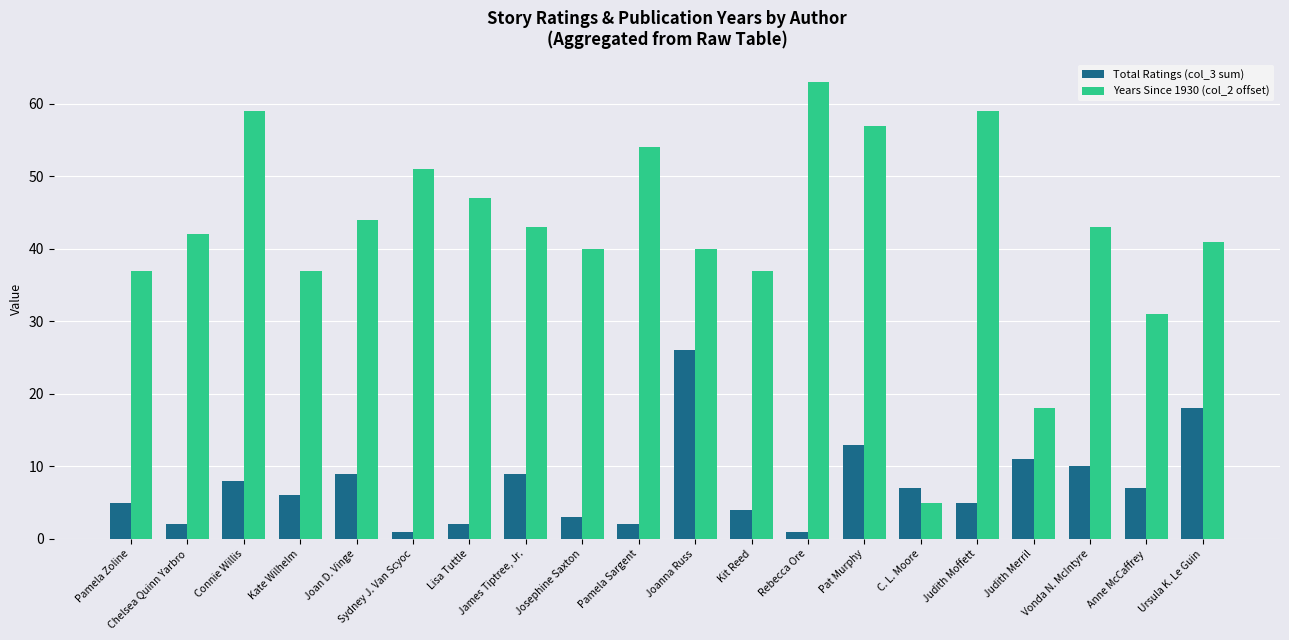

What is the average value of the Years Since 1930 (col_2 offset) series?

42